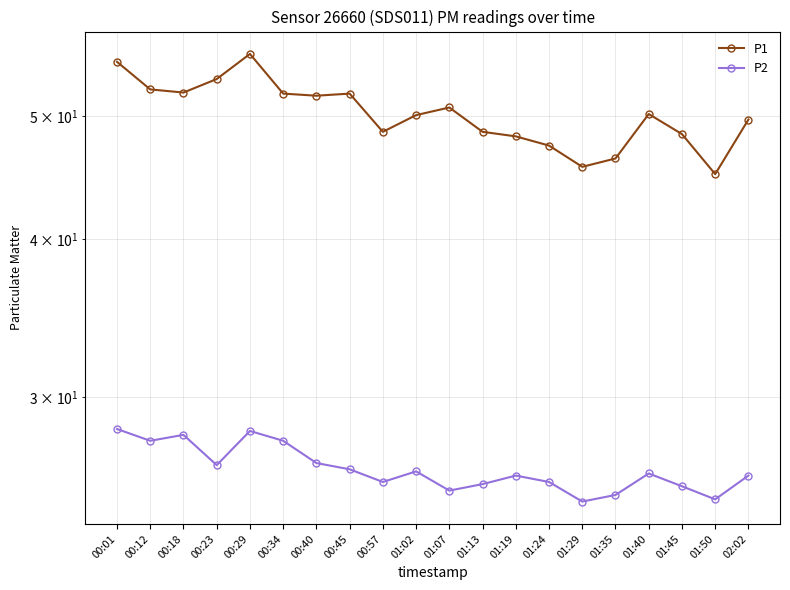

Which has a higher value, 00:23 or 00:01?

00:01